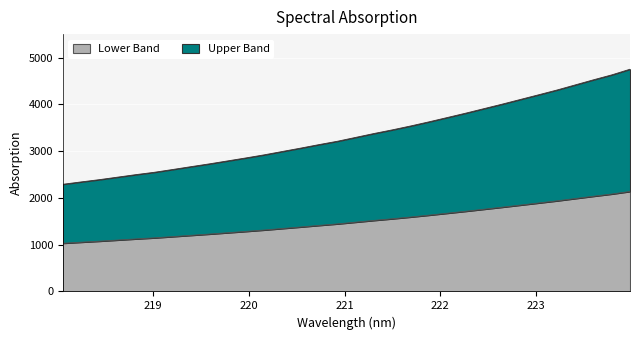

Count the number of categories in the chart.

32